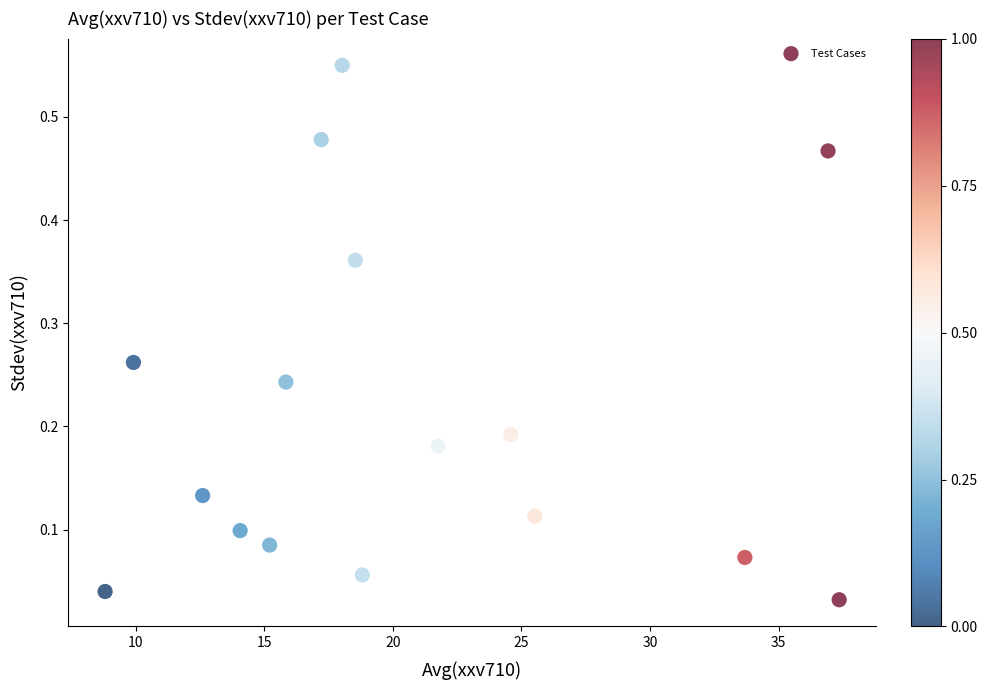

What is the range of X values (max minus min)?

28.6